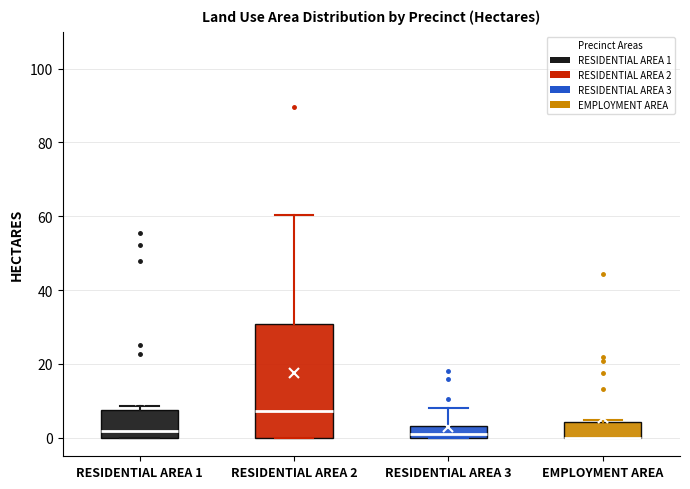

Which box is the tallest, from its lower edge to its upper edge?

RESIDENTIAL AREA 2